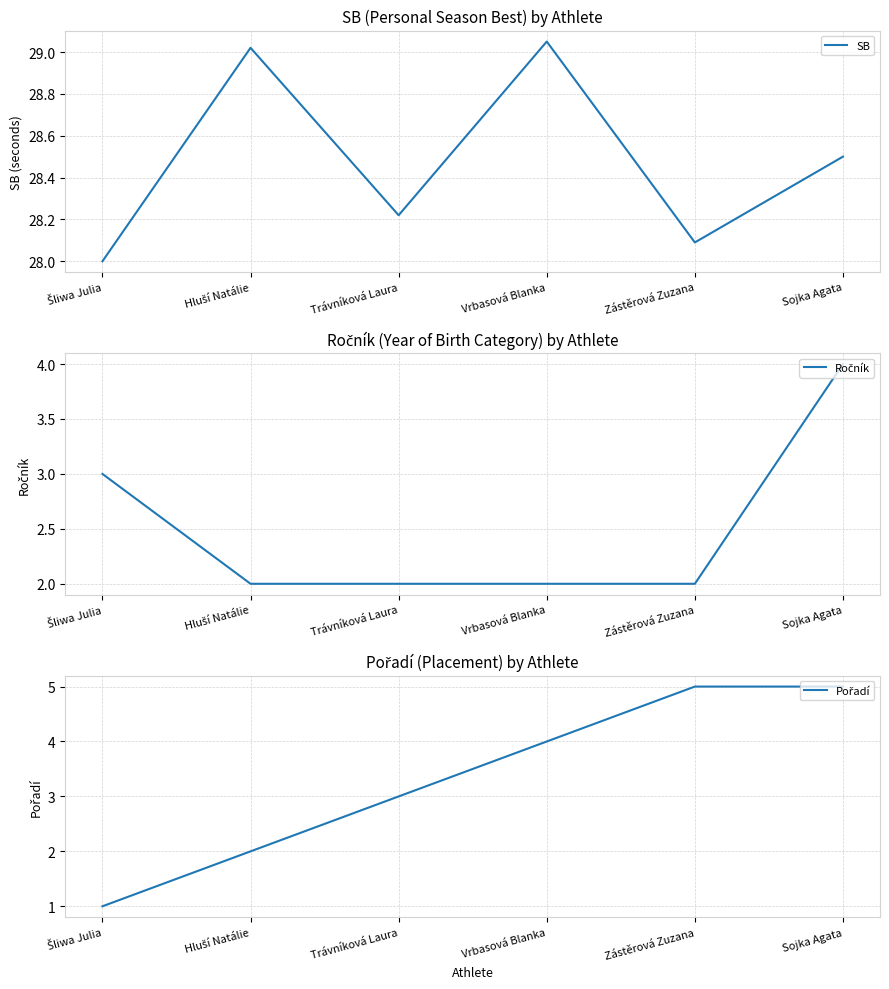

What is the sum of all SB values?

170.9